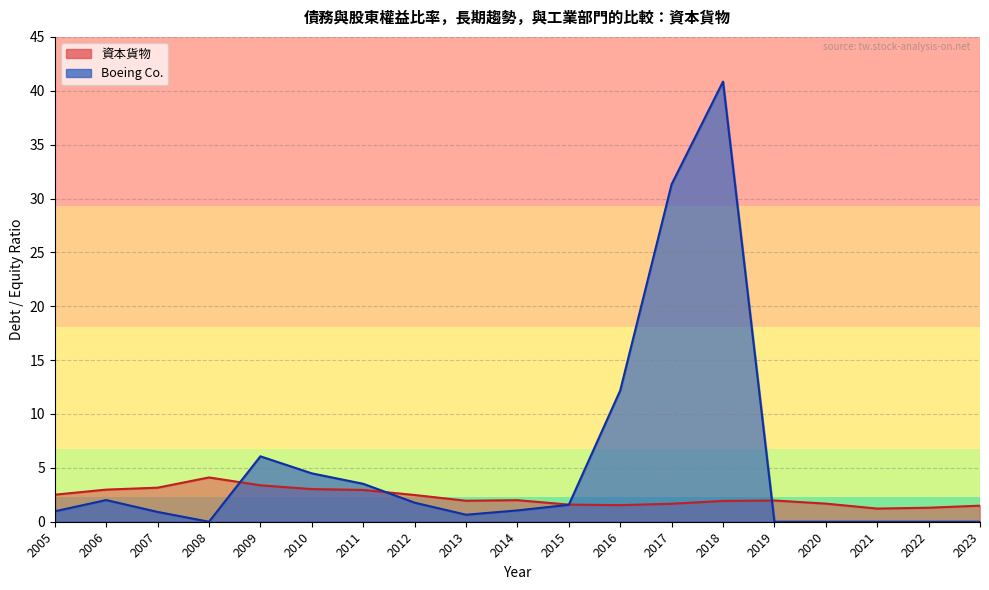

True or false: Boeing Co. has a value of 24.3 at 2022.

False